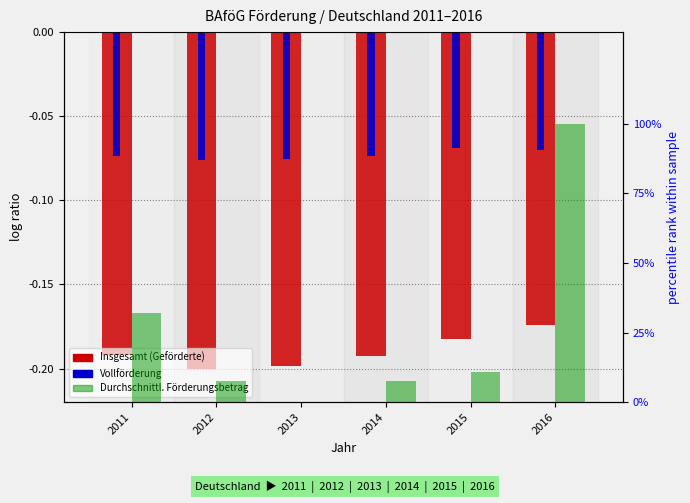

How many data points in Durchschnittl. Förderungsbetrag (normiert) are less than 10?

3